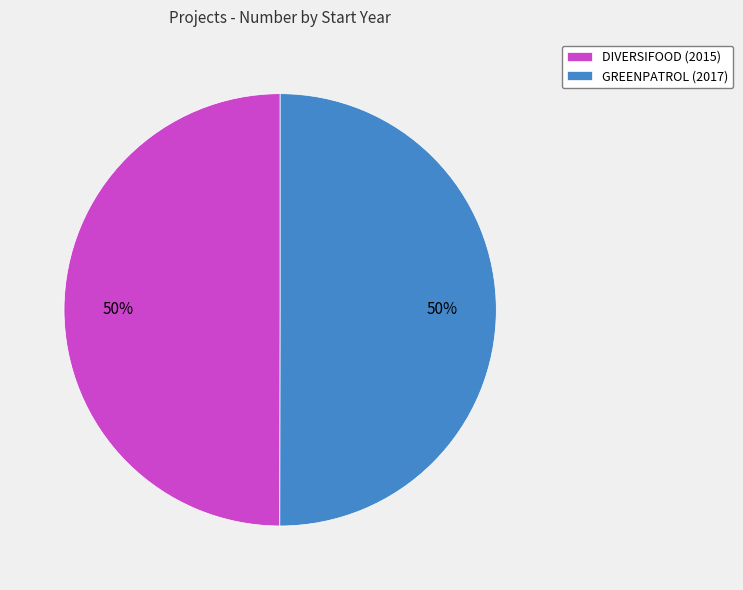

To the nearest percent, what is the average slice percentage?

50%